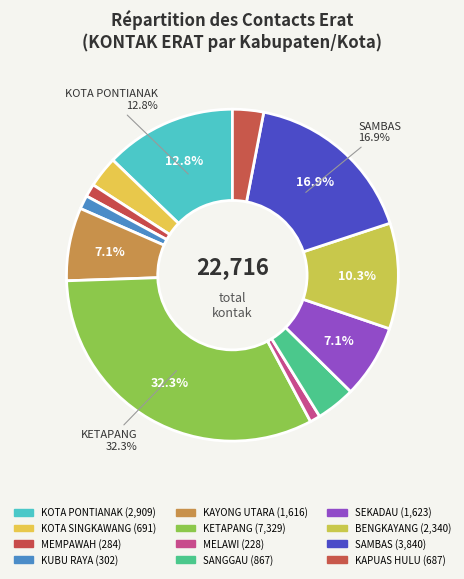

Count the number of slices in the pie.

12